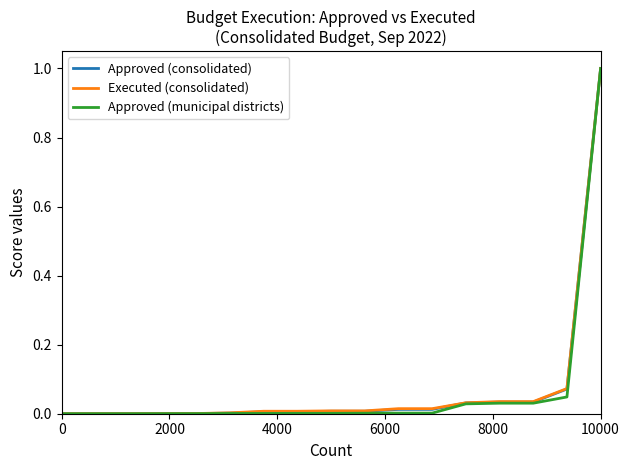

Which series has the largest total across all categories?

Executed (consolidated)